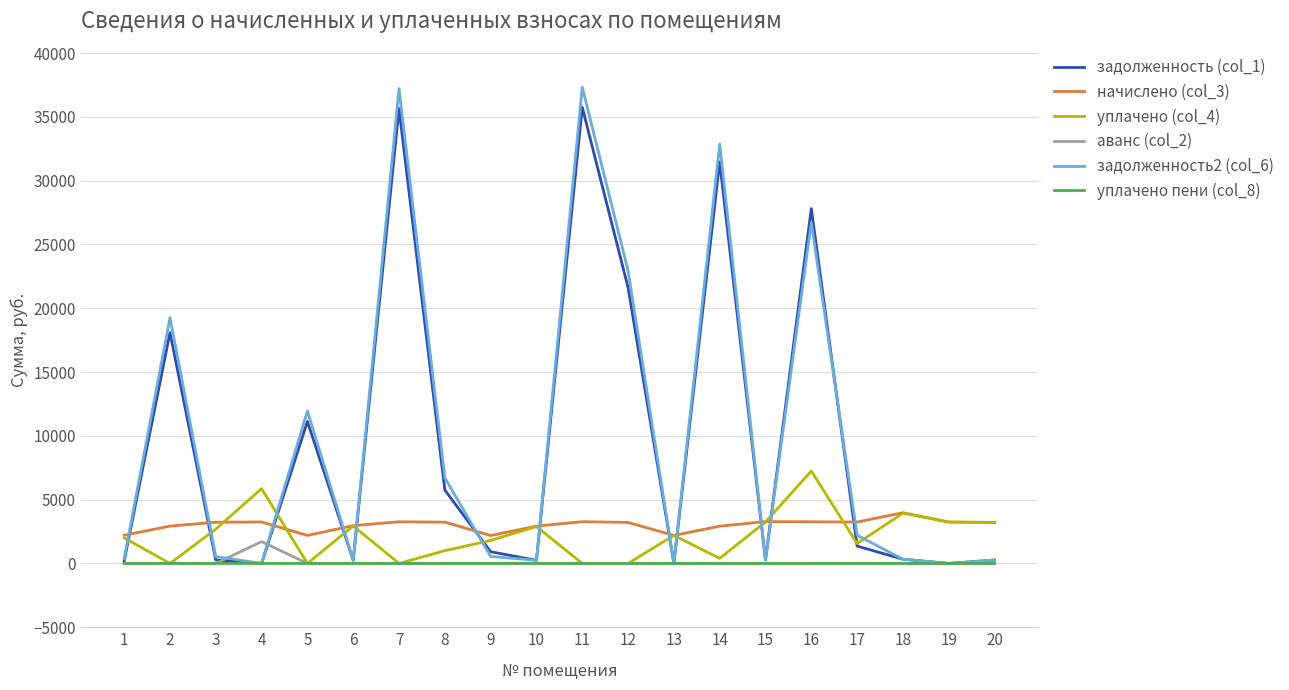

What is the difference between the maximum and second lowest values in the уплачено (col_4) series?

7244.0